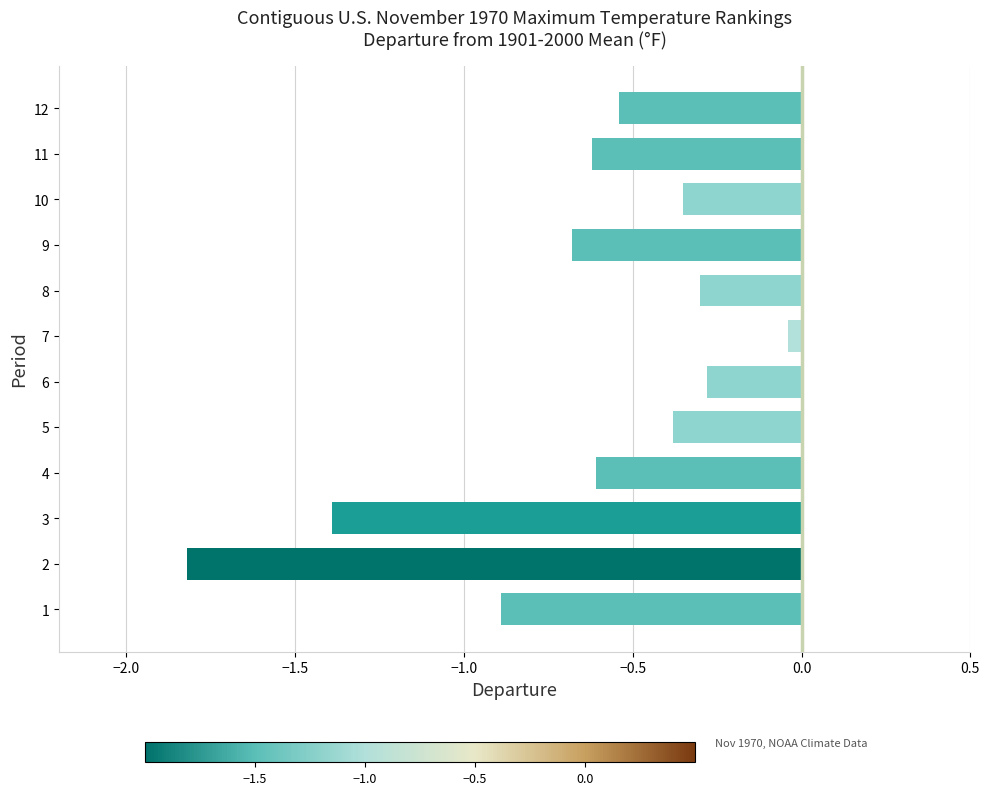

What is the change in value from 2 to 5?

+1.4